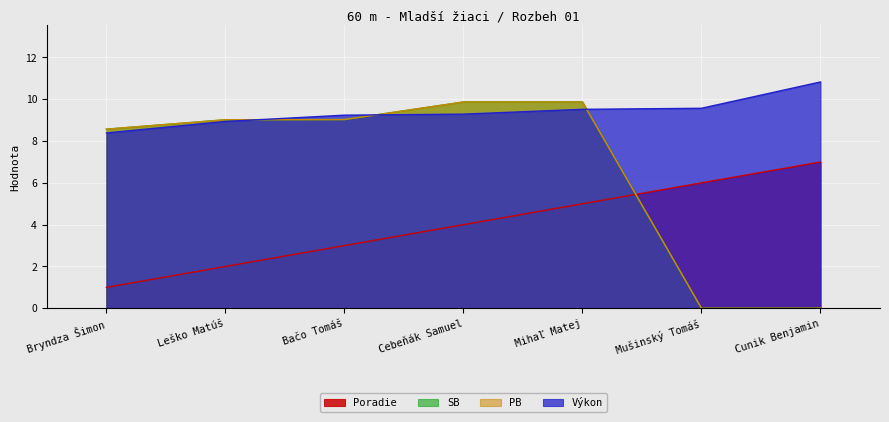

What position from the left is Bryndza Šimon?

1